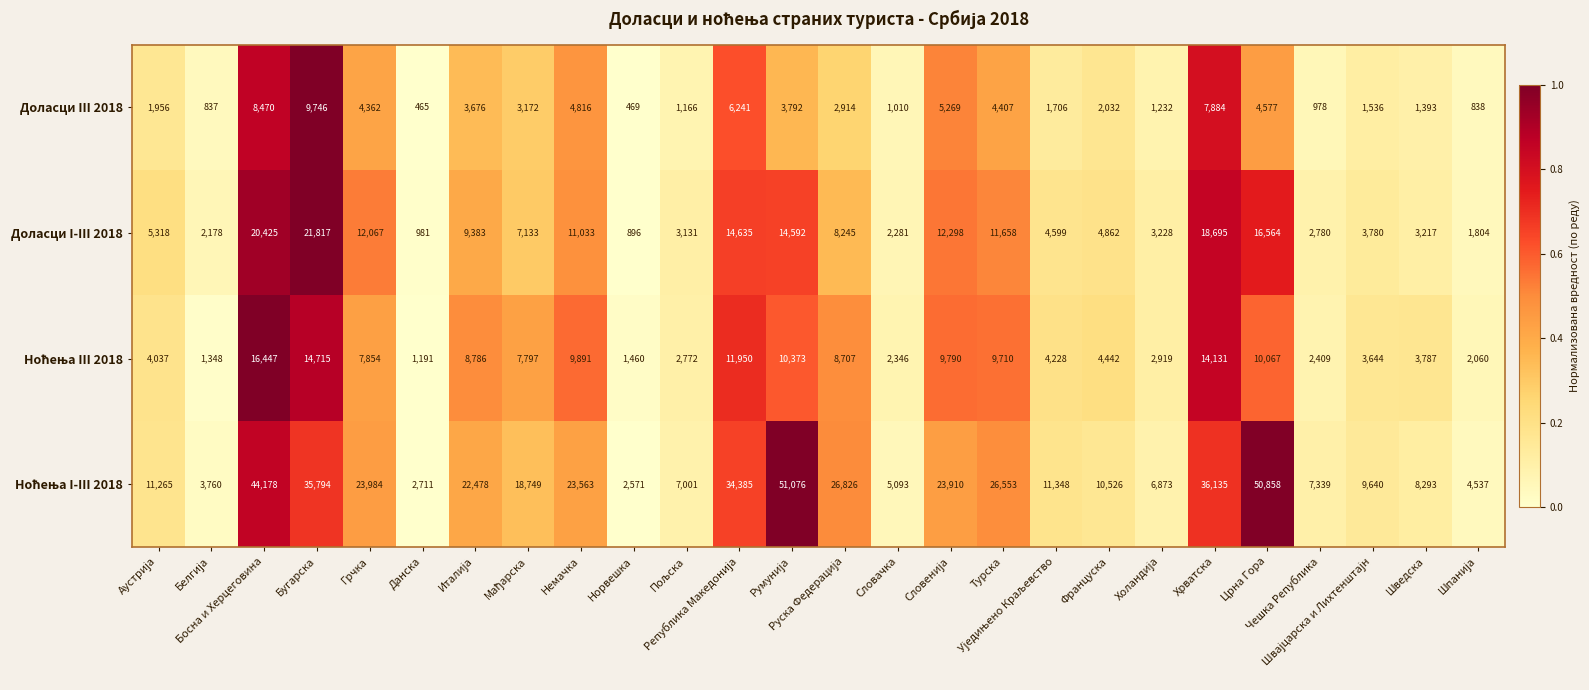

What is the maximum value shown in the chart?

51076